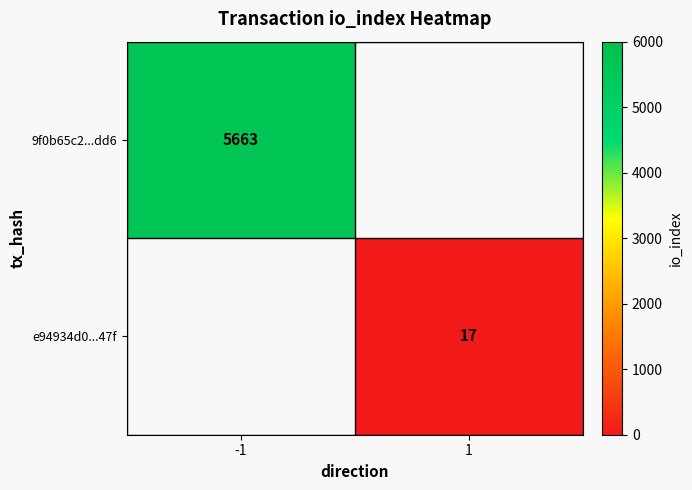

The value of 9f0b65c2...dd6 at -1 is 3810. True or false?

False